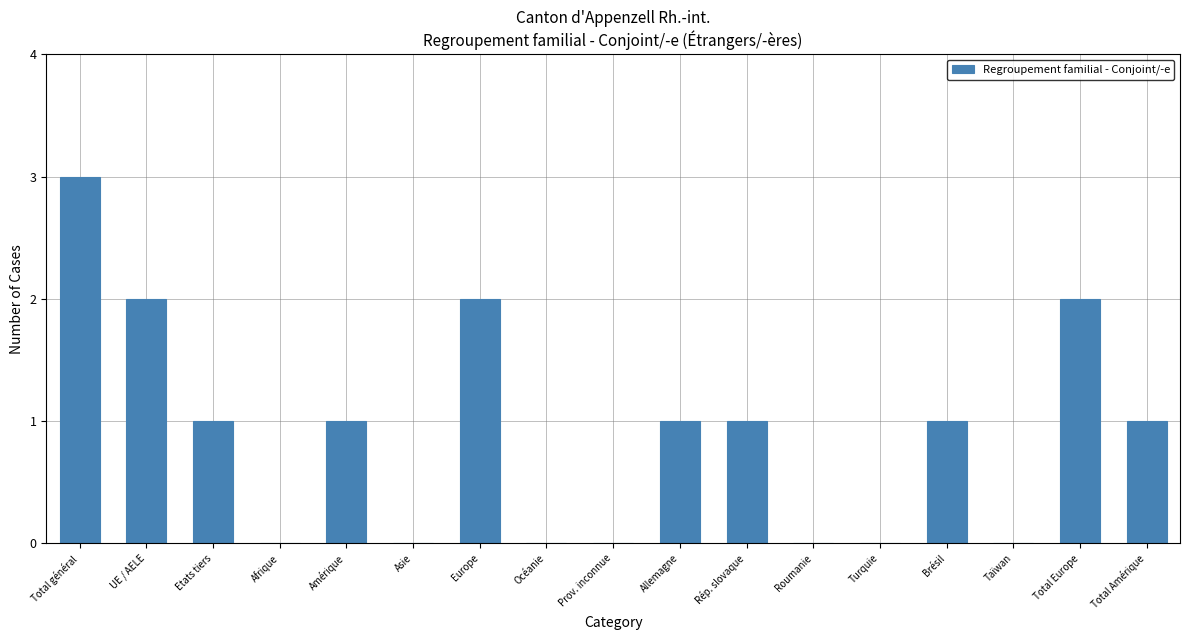

Reading right to left, transcribe all the data shown in this chart.

Total Amérique=1	Total Europe=2	Taïwan=0	Brésil=1	Turquie=0	Roumanie=0	Rép. slovaque=1	Allemagne=1	Prov. inconnue=0	Océanie=0	Europe=2	Asie=0	Amérique=1	Afrique=0	Etats tiers=1	UE / AELE=2	Total général=3